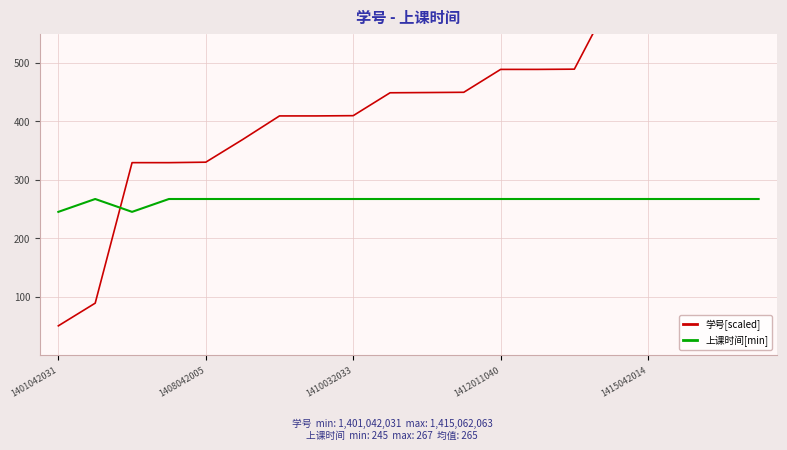

True or false: 上课时间[min] has a value of 399.2 at 1408042005.

False